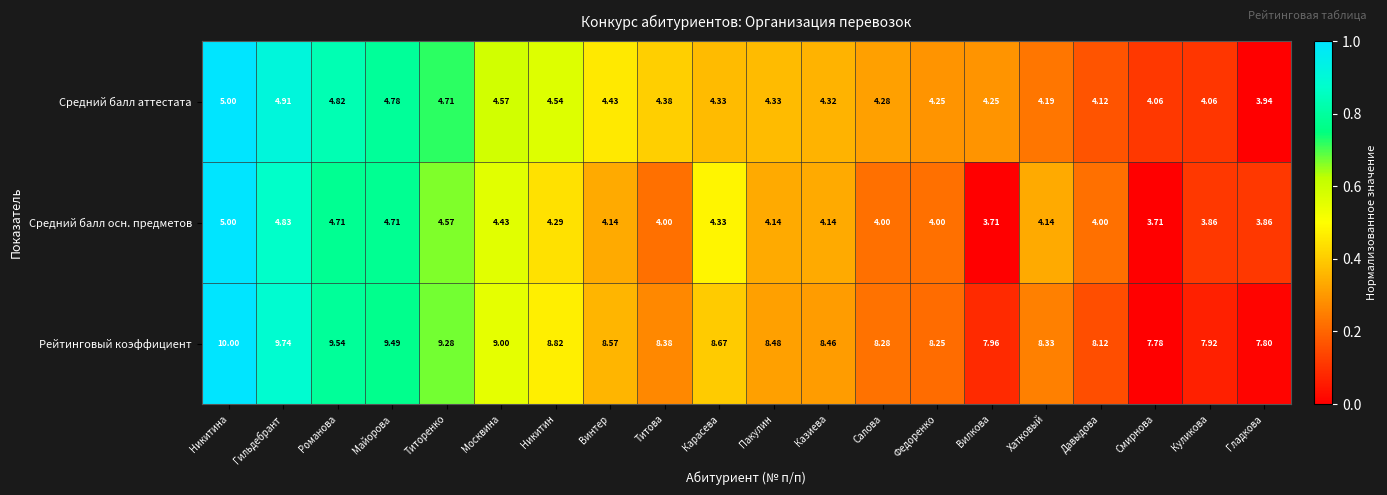

At which label does Средний балл аттестата first exceed 4?

Никитина